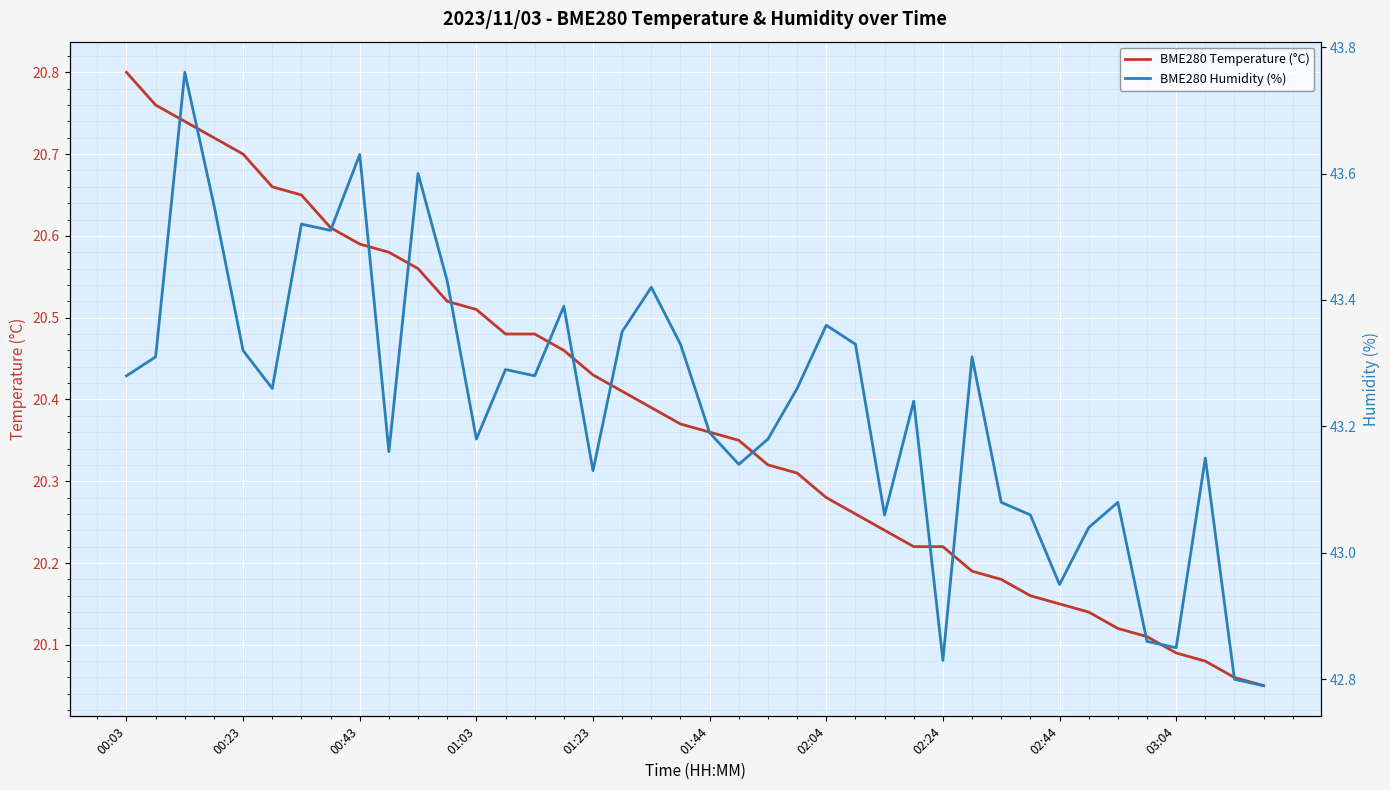

What position from the right is 25?

15